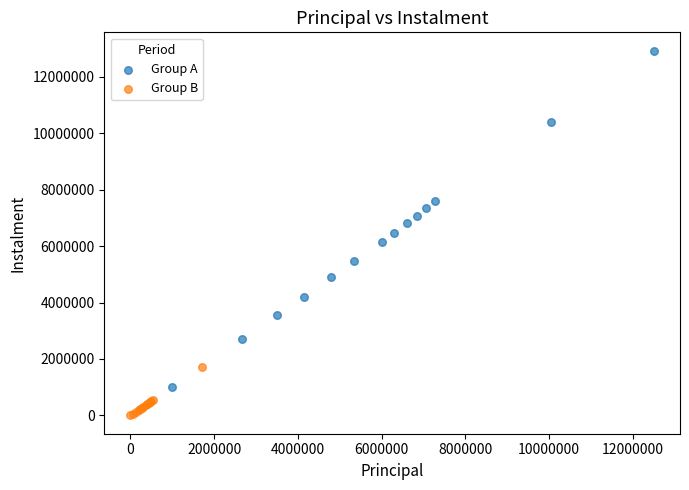

Which series contains the highest Y value?

Group A